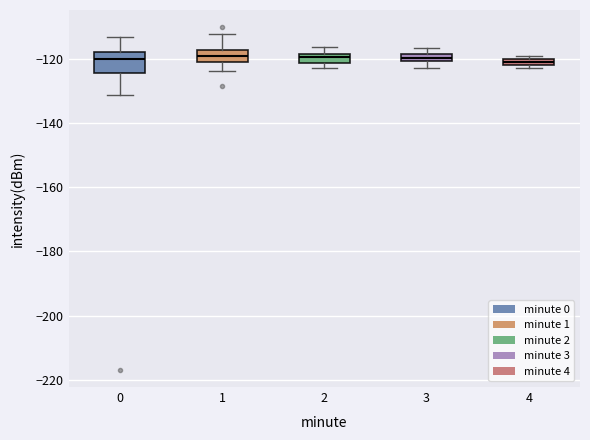

Where does the lower whisker of the box at x = 3 end on the y-axis? The values are not printed on the chart, so give them approximately, as read against the axis.

-122